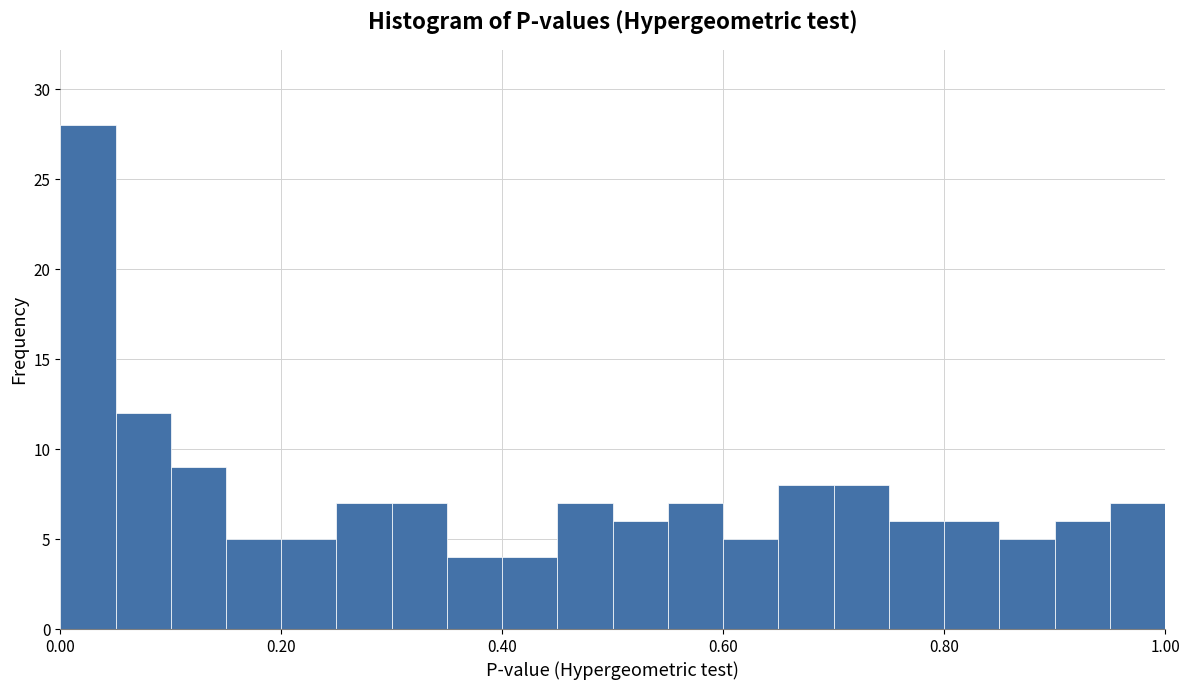

Read against the x-axis, roughly where is the centre of the tallest bar?

0.02